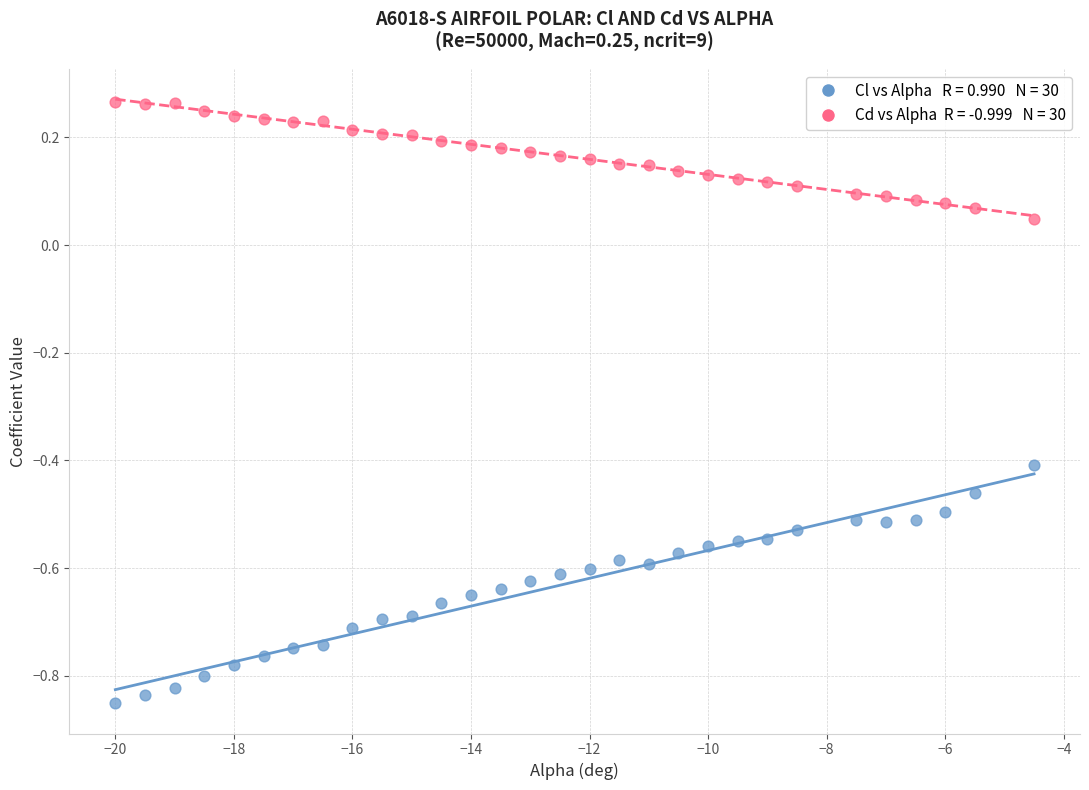

Across all data points, what is the range of X values (max minus min)?

15.5